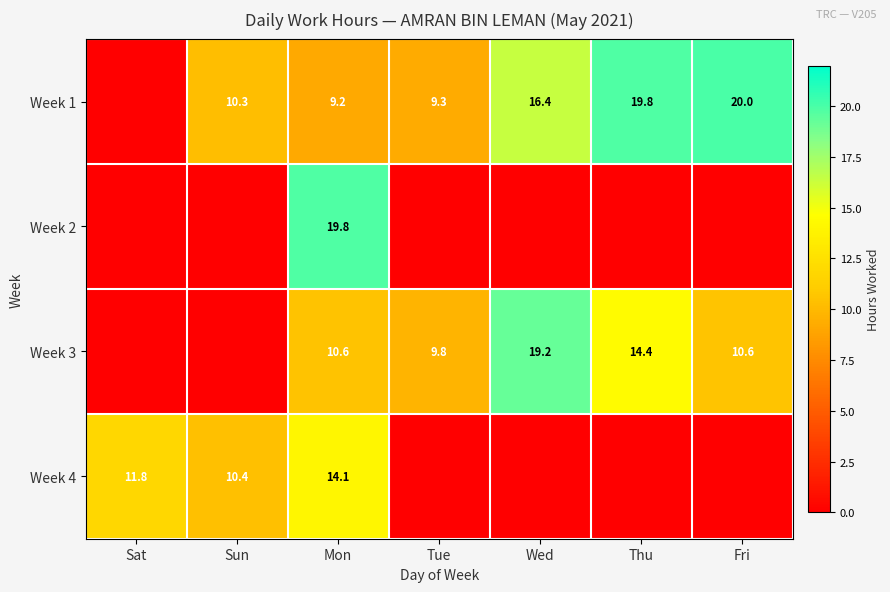

True or false: Week 1 has a value of 9.2 at Mon.

True